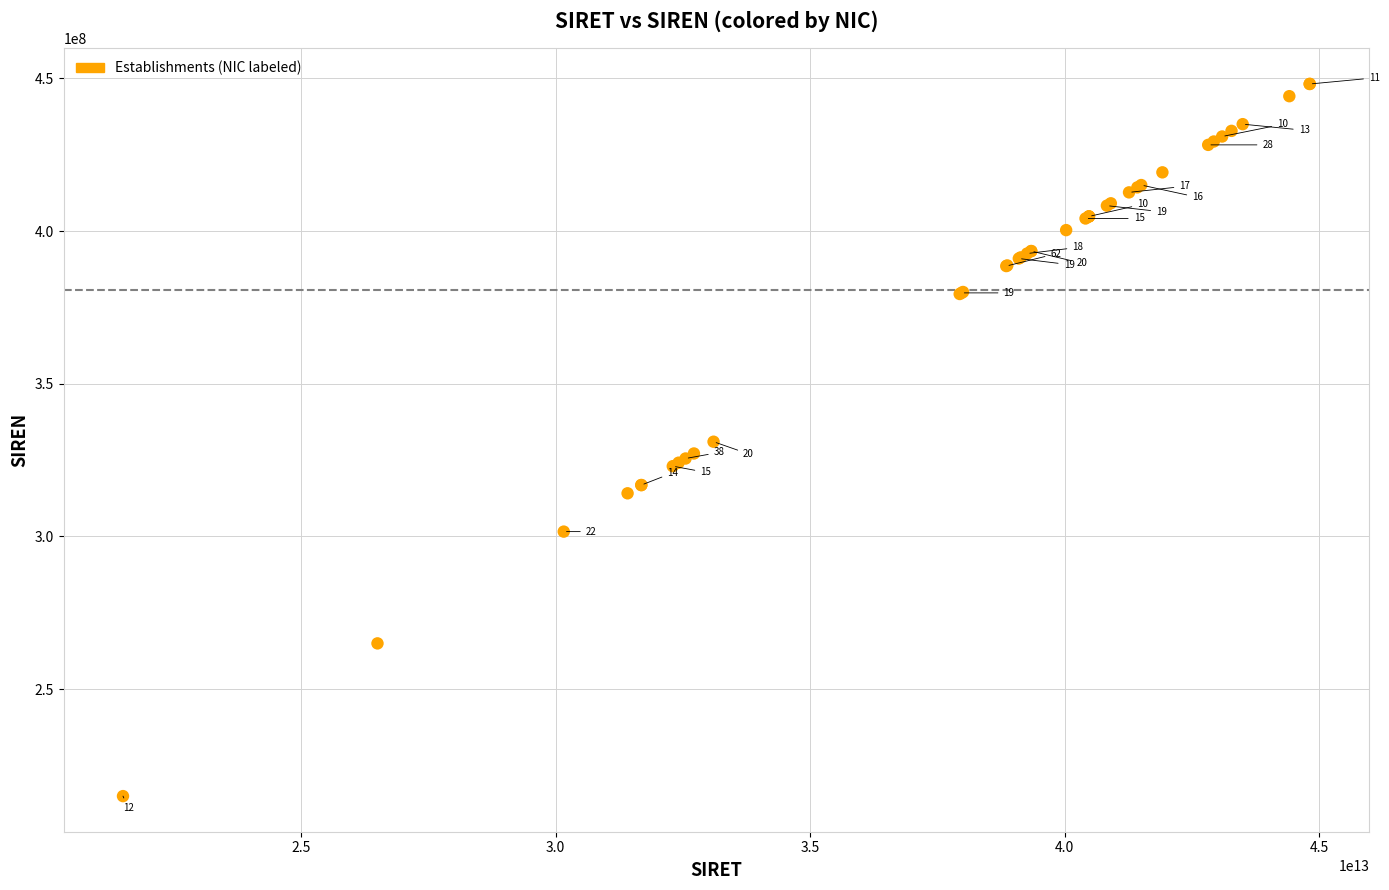

What Y value in the scatter plot is closest to 331594728?

331030981